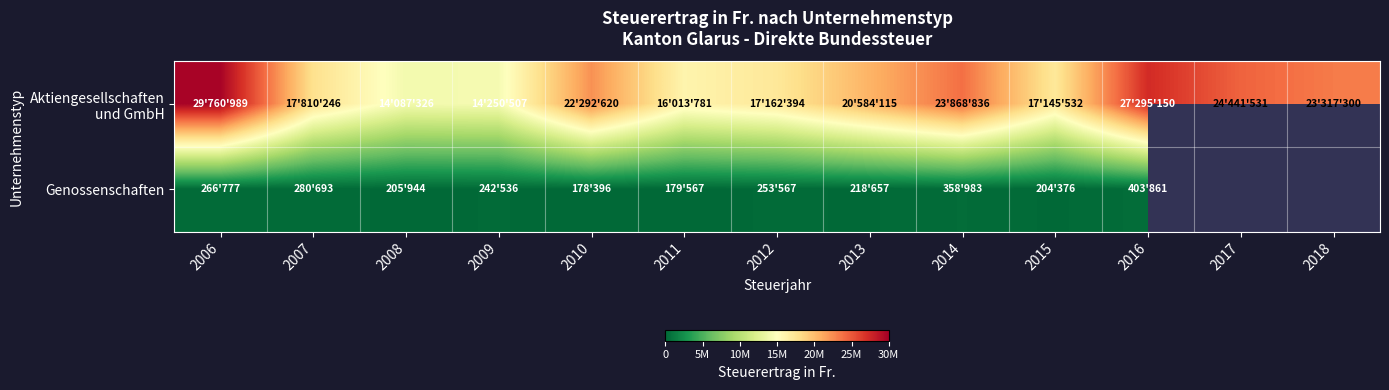

Count the number of data series in this chart.

2